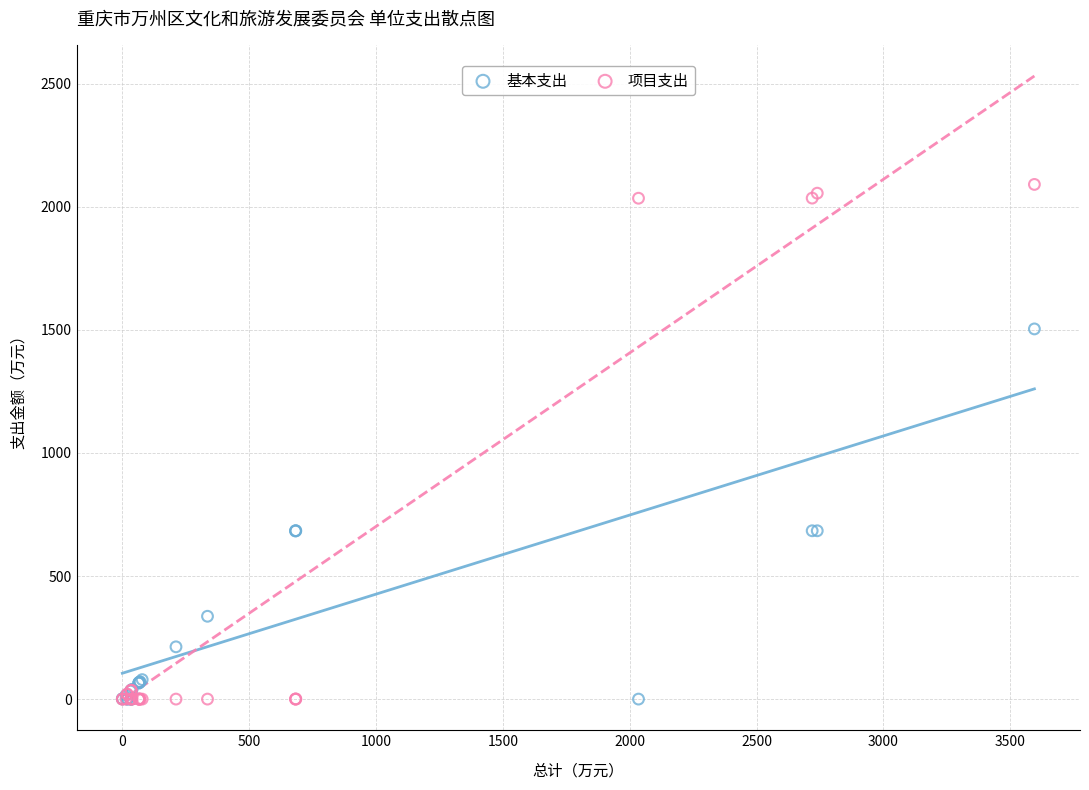

Which series contains the highest Y value?

项目支出